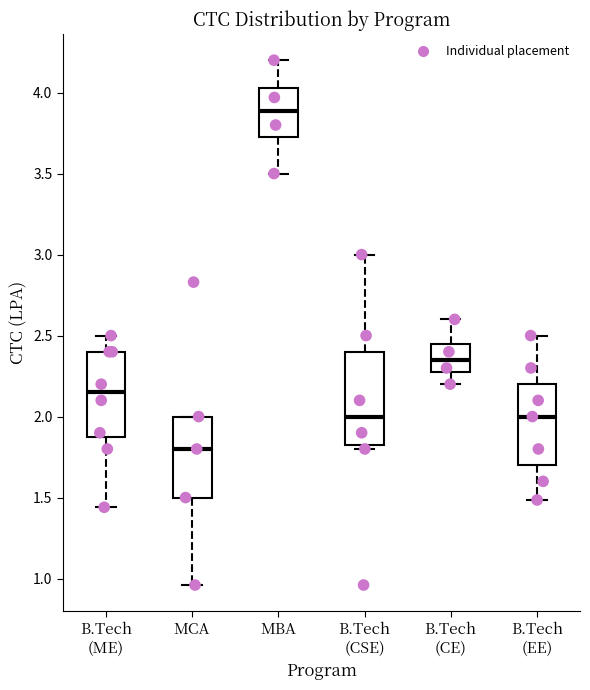

Which box is the tallest, from its lower edge to its upper edge?

B.Tech (CSE)